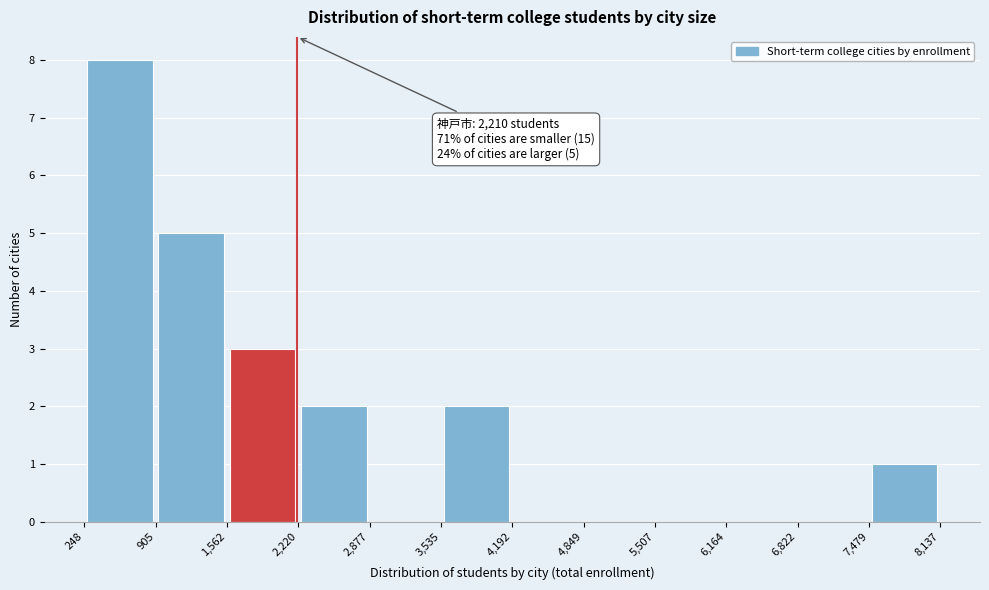

Over which range of the x-axis is the bar tallest?

248 to 905